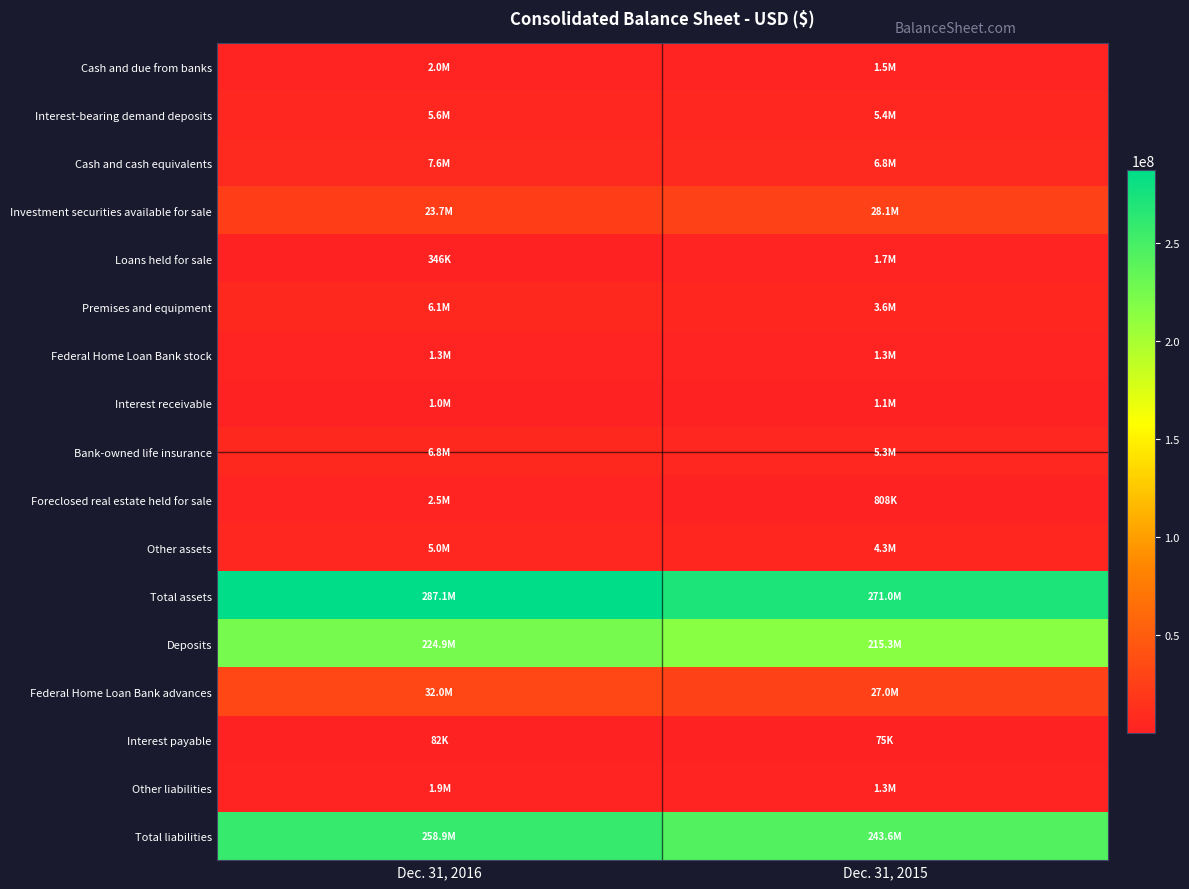

What is the total value across all series at Dec. 31, 2015?

818111177